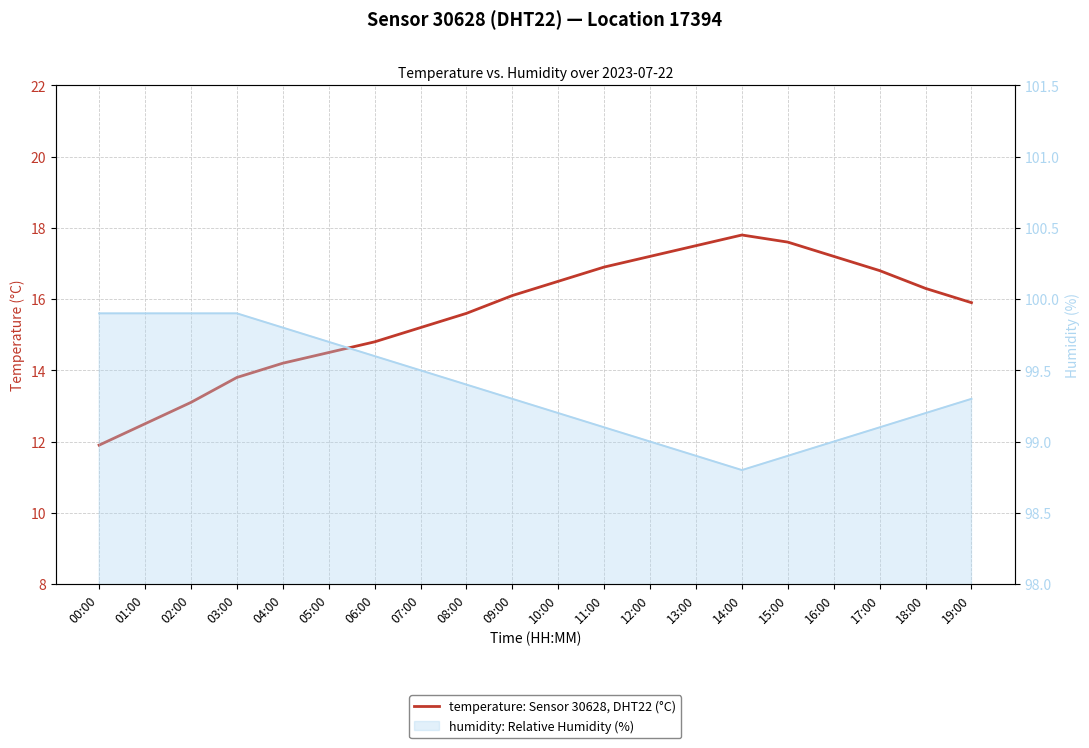

What is the greatest value displayed?

17.8